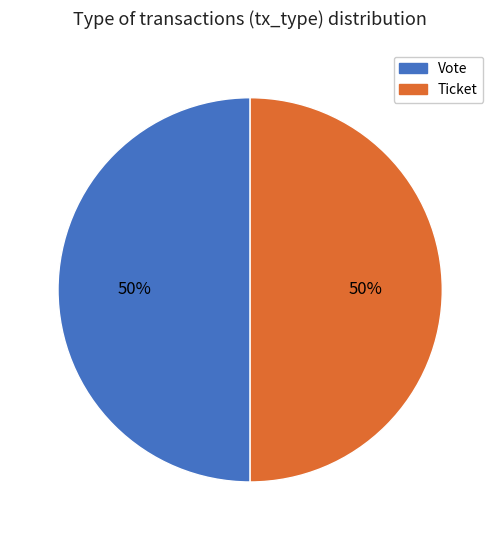

The Vote slice represents 50% of the pie. True or false?

True